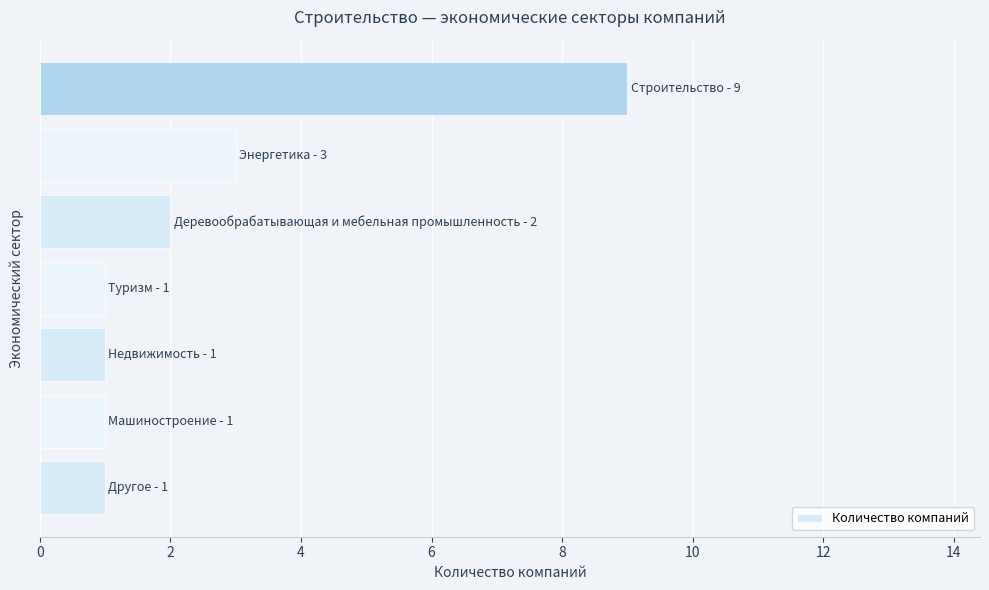

What is the maximum value shown in the chart?

9